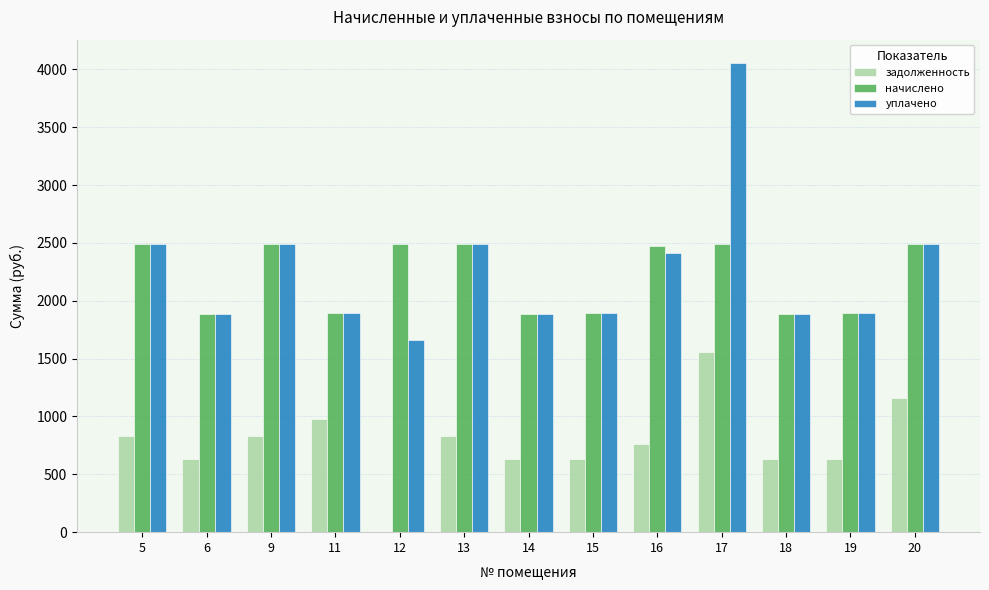

Which series changed the most between 11 and 12?

задолженность